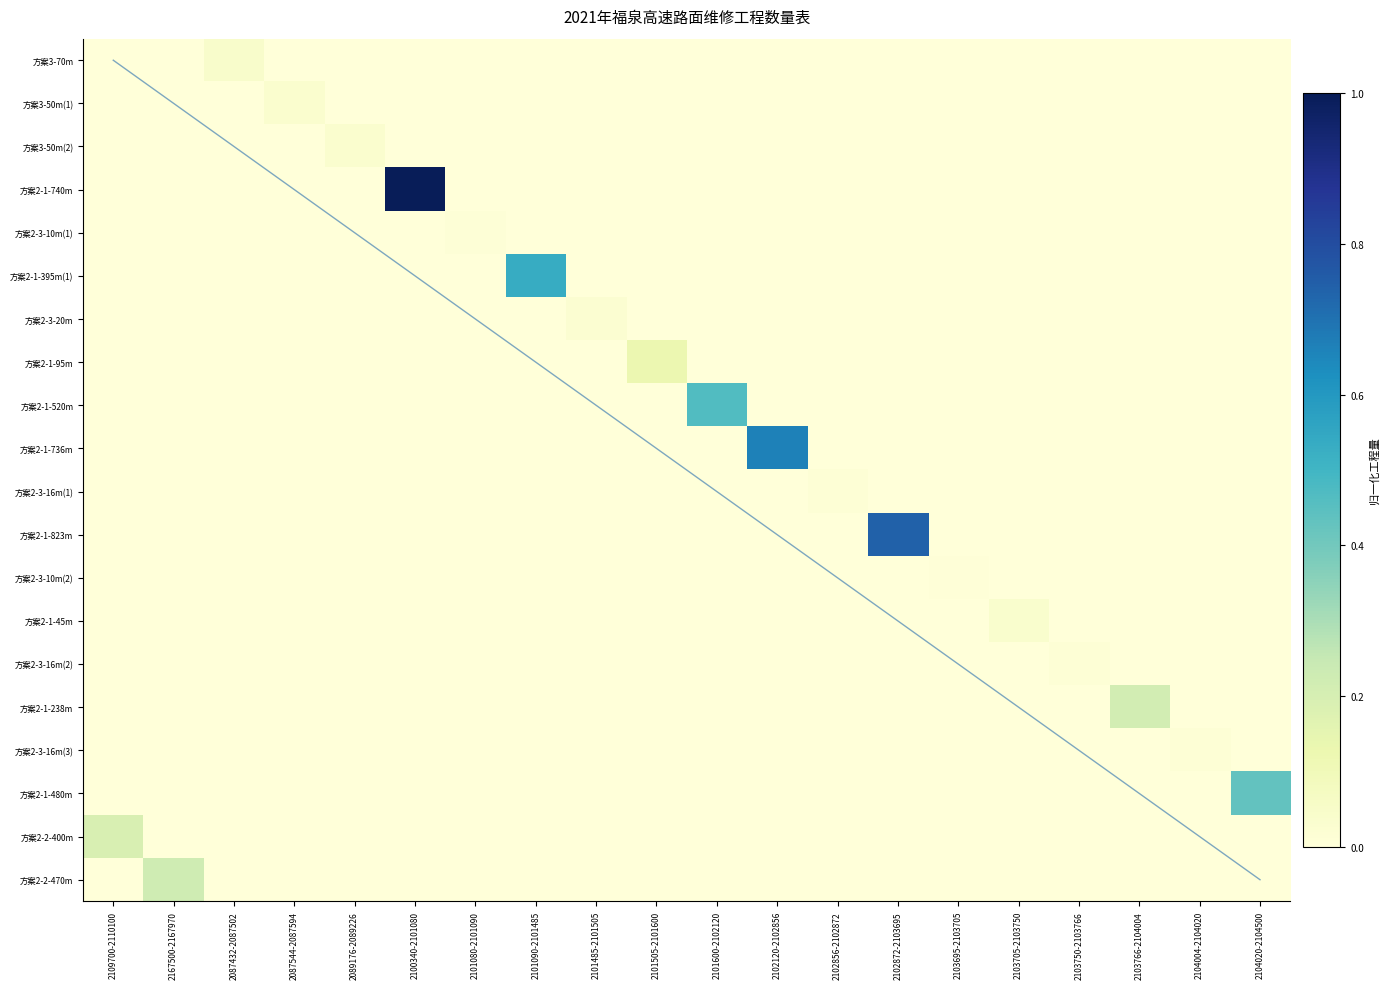

Reading right to left, list all the values displayed in this chart.

方案3-70m: 0.0	0.0	0.0	0.0	0.0	0.0	0.0	0.0	0.0	0.0	0.0	0.0	0.0	0.0	0.0	0.0	0.0	0.0	0.0	0.0
方案3-50m(1): 0.0	0.0	0.0	0.0	0.0	0.0	0.0	0.0	0.0	0.0	0.0	0.0	0.0	0.0	0.0	0.0	0.0	0.0	0.0	0.0
方案3-50m(2): 0.0	0.0	0.0	0.0	0.0	0.0	0.0	0.0	0.0	0.0	0.0	0.0	0.0	0.0	0.0	0.0	0.0	0.0	0.0	0.0
方案2-1-740m: 0.0	0.0	0.0	0.0	0.0	0.0	0.0	0.0	0.0	0.0	0.0	0.0	0.0	0.0	1.0	0.0	0.0	0.0	0.0	0.0
方案2-3-10m(1): 0.0	0.0	0.0	0.0	0.0	0.0	0.0	0.0	0.0	0.0	0.0	0.0	0.0	0.0	0.0	0.0	0.0	0.0	0.0	0.0
方案2-1-395m(1): 0.0	0.0	0.0	0.0	0.0	0.0	0.0	0.0	0.0	0.0	0.0	0.0	0.5	0.0	0.0	0.0	0.0	0.0	0.0	0.0
方案2-3-20m: 0.0	0.0	0.0	0.0	0.0	0.0	0.0	0.0	0.0	0.0	0.0	0.0	0.0	0.0	0.0	0.0	0.0	0.0	0.0	0.0
方案2-1-95m: 0.0	0.0	0.0	0.0	0.0	0.0	0.0	0.0	0.0	0.0	0.1	0.0	0.0	0.0	0.0	0.0	0.0	0.0	0.0	0.0
方案2-1-520m: 0.0	0.0	0.0	0.0	0.0	0.0	0.0	0.0	0.0	0.5	0.0	0.0	0.0	0.0	0.0	0.0	0.0	0.0	0.0	0.0
方案2-1-736m: 0.0	0.0	0.0	0.0	0.0	0.0	0.0	0.0	0.7	0.0	0.0	0.0	0.0	0.0	0.0	0.0	0.0	0.0	0.0	0.0
方案2-3-16m(1): 0.0	0.0	0.0	0.0	0.0	0.0	0.0	0.0	0.0	0.0	0.0	0.0	0.0	0.0	0.0	0.0	0.0	0.0	0.0	0.0
方案2-1-823m: 0.0	0.0	0.0	0.0	0.0	0.0	0.7	0.0	0.0	0.0	0.0	0.0	0.0	0.0	0.0	0.0	0.0	0.0	0.0	0.0
方案2-3-10m(2): 0.0	0.0	0.0	0.0	0.0	0.0	0.0	0.0	0.0	0.0	0.0	0.0	0.0	0.0	0.0	0.0	0.0	0.0	0.0	0.0
方案2-1-45m: 0.0	0.0	0.0	0.0	0.0	0.0	0.0	0.0	0.0	0.0	0.0	0.0	0.0	0.0	0.0	0.0	0.0	0.0	0.0	0.0
方案2-3-16m(2): 0.0	0.0	0.0	0.0	0.0	0.0	0.0	0.0	0.0	0.0	0.0	0.0	0.0	0.0	0.0	0.0	0.0	0.0	0.0	0.0
方案2-1-238m: 0.0	0.0	0.2	0.0	0.0	0.0	0.0	0.0	0.0	0.0	0.0	0.0	0.0	0.0	0.0	0.0	0.0	0.0	0.0	0.0
方案2-3-16m(3): 0.0	0.0	0.0	0.0	0.0	0.0	0.0	0.0	0.0	0.0	0.0	0.0	0.0	0.0	0.0	0.0	0.0	0.0	0.0	0.0
方案2-1-480m: 0.4	0.0	0.0	0.0	0.0	0.0	0.0	0.0	0.0	0.0	0.0	0.0	0.0	0.0	0.0	0.0	0.0	0.0	0.0	0.0
方案2-2-400m: 0.0	0.0	0.0	0.0	0.0	0.0	0.0	0.0	0.0	0.0	0.0	0.0	0.0	0.0	0.0	0.0	0.0	0.0	0.0	0.2
方案2-2-470m: 0.0	0.0	0.0	0.0	0.0	0.0	0.0	0.0	0.0	0.0	0.0	0.0	0.0	0.0	0.0	0.0	0.0	0.0	0.2	0.0